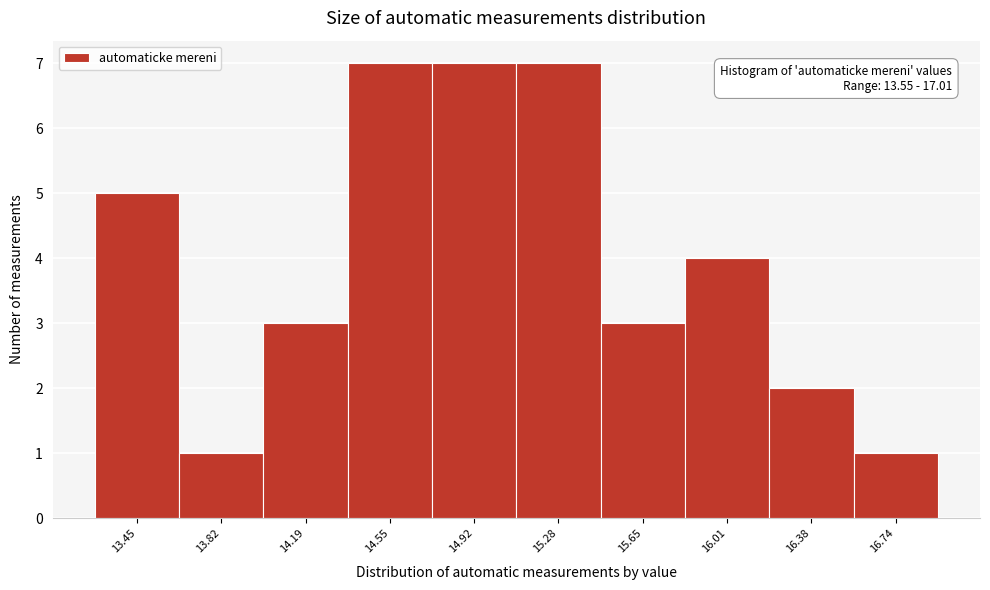

Reading left to right, transcribe all the data shown in this chart.

13.45=5	13.82=1	14.19=3	14.55=7	14.92=7	15.28=7	15.65=3	16.01=4	16.38=2	16.74=1